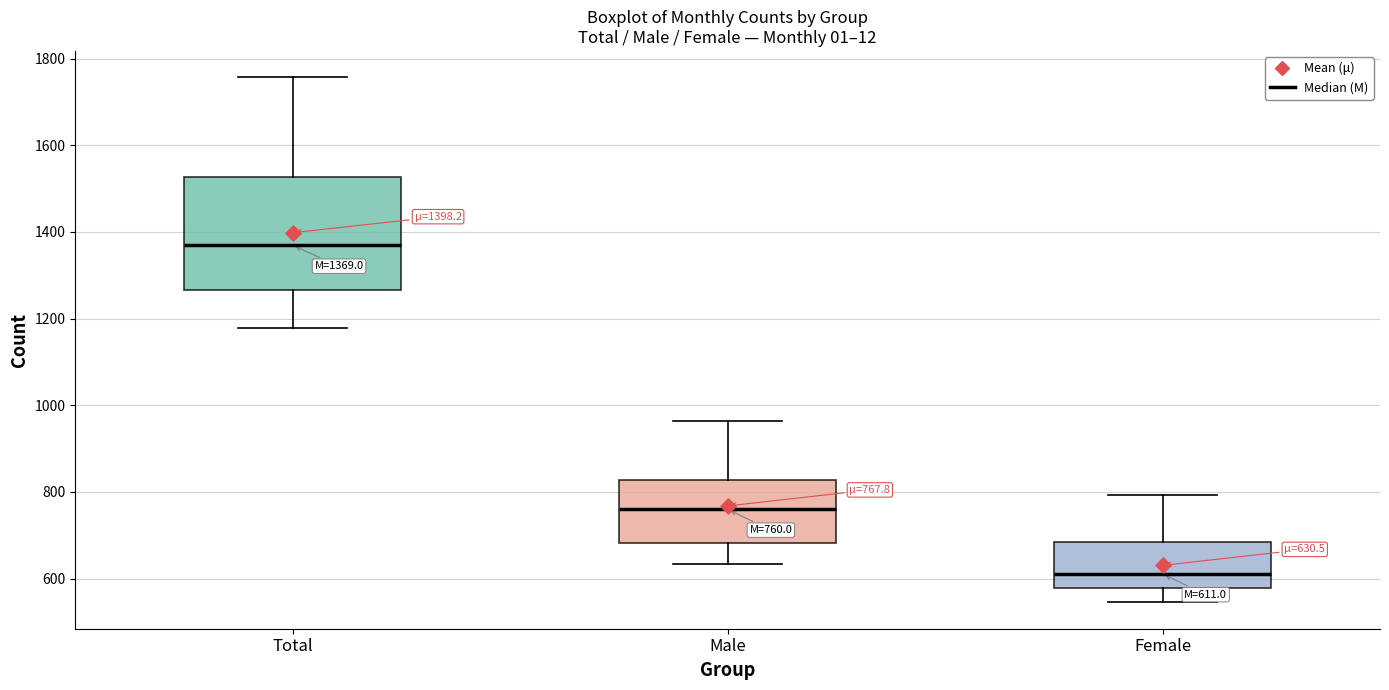

Which box is the tallest, from its lower edge to its upper edge?

Total